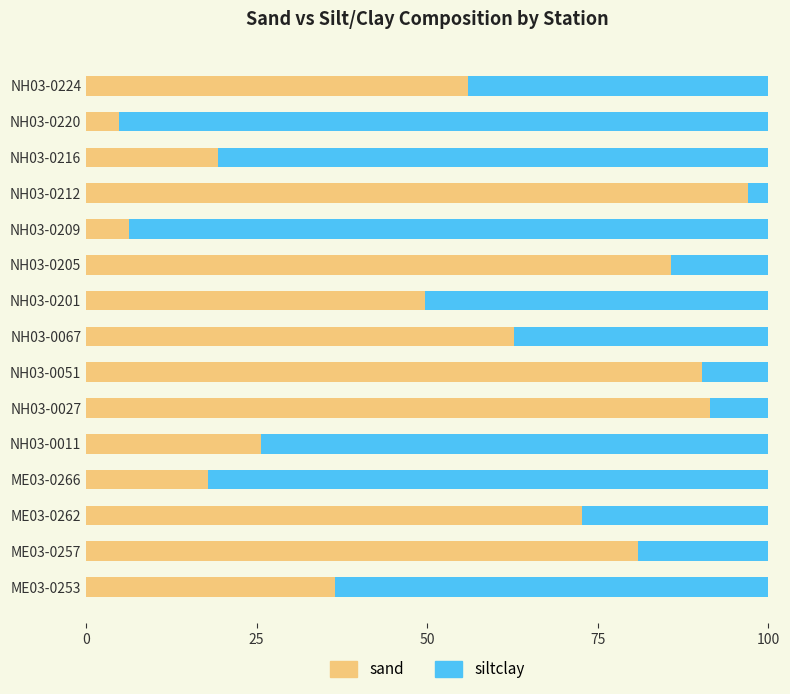

What is the sum of the sand values at ME03-0257 and NH03-0216?

100.3